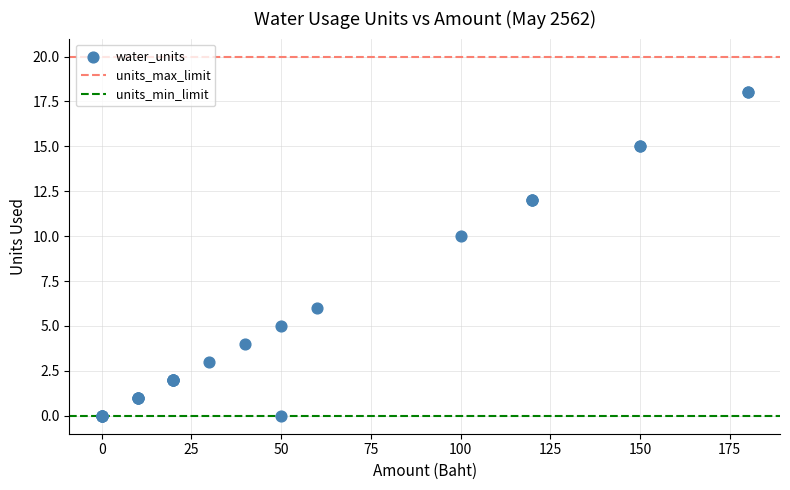

What Y value in the scatter plot is closest to 9?

10